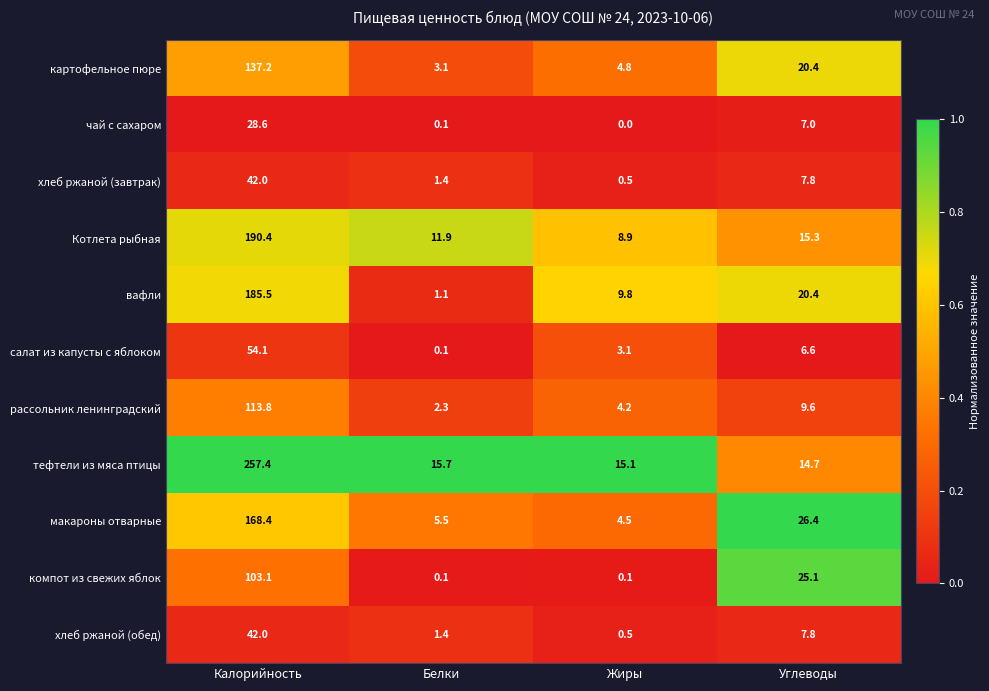

At which label does компот из свежих яблок first exceed 25?

Калорийность